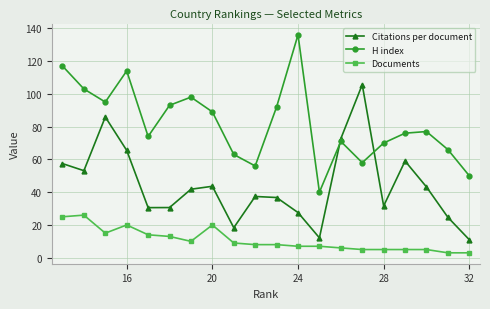

Does the chart display data point markers on the line(s)?

Yes